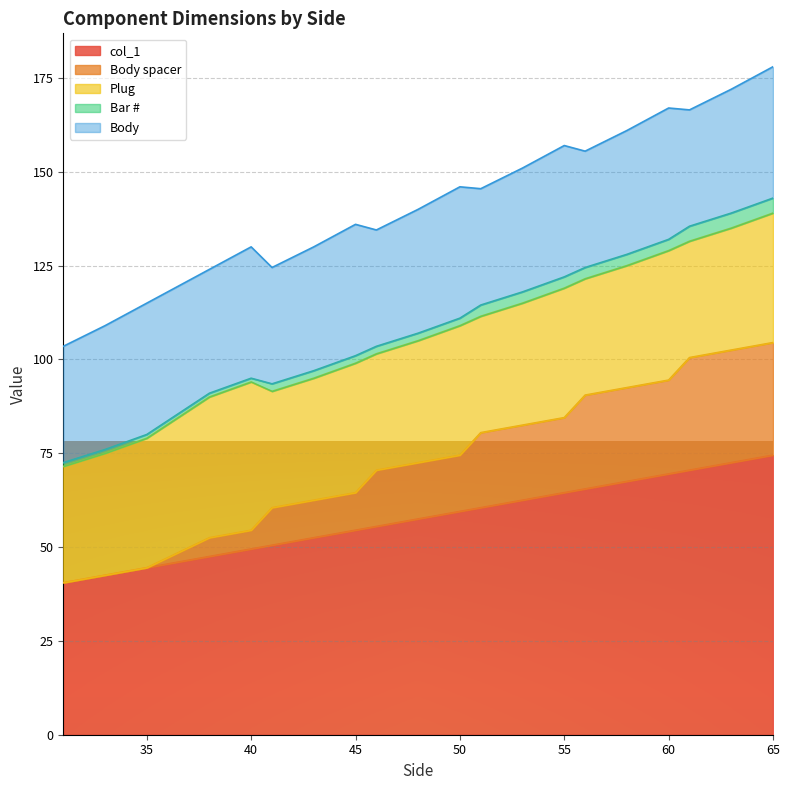

Count the number of data series in this chart.

5